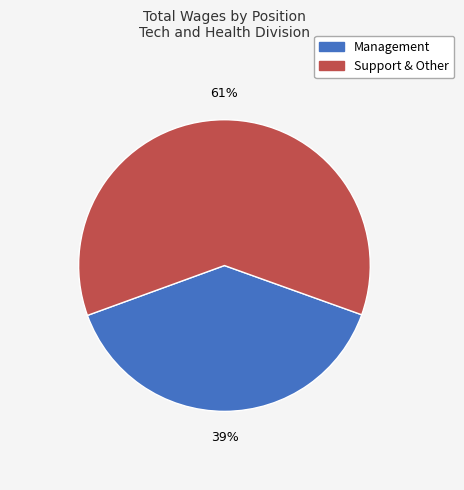

Combined, do Management and Support & Other account for over 50%?

Yes